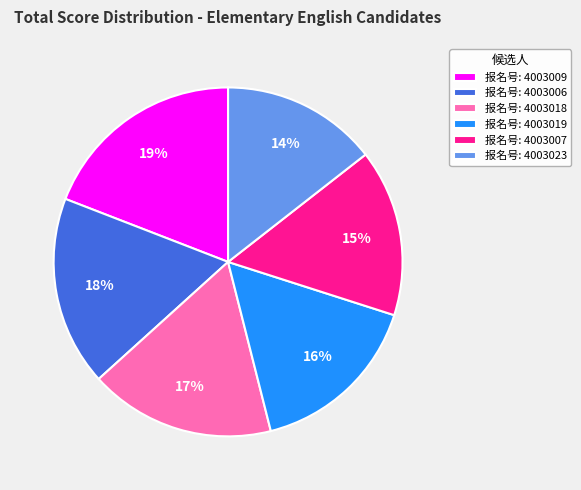

To the nearest percent, what portion does 报名号: 4003019 represent?

16%